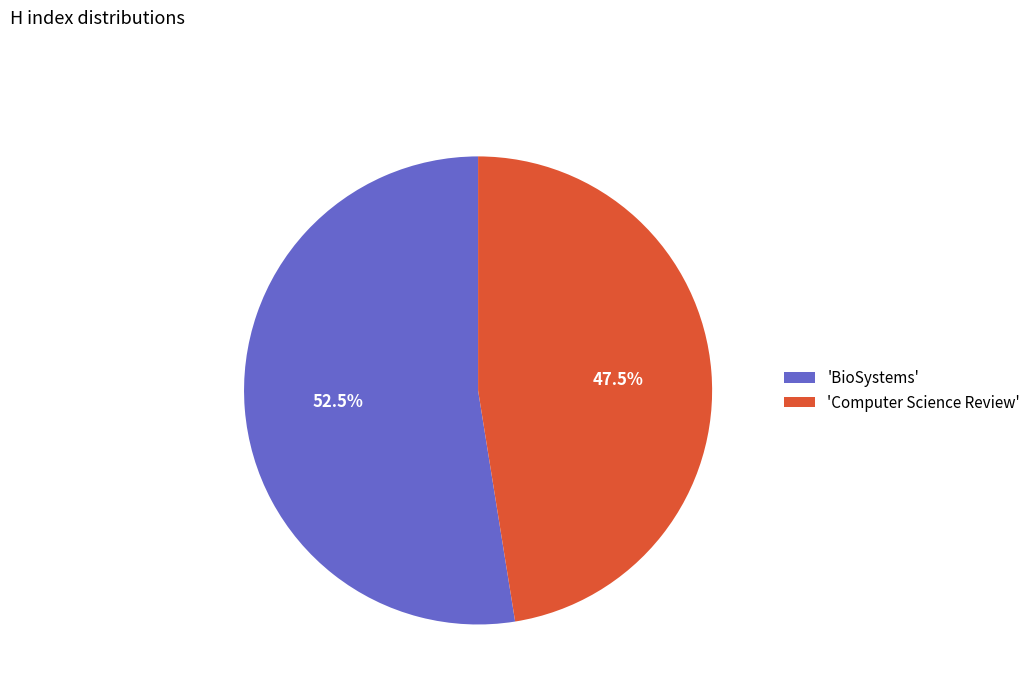

Is the sum of 'Computer Science Review' and 'BioSystems' greater than half?

Yes